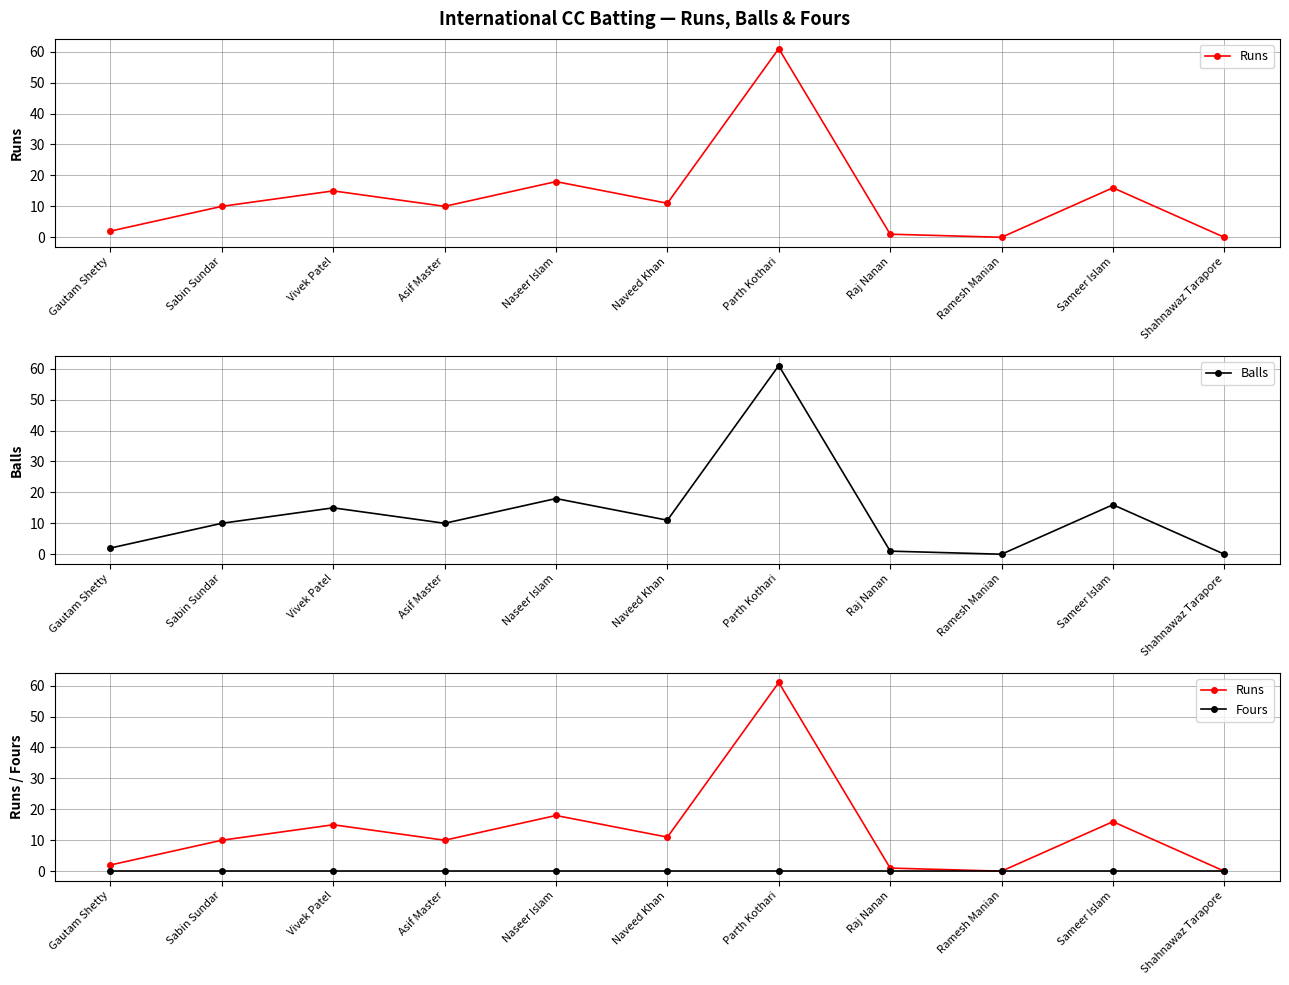

Reading left to right, extract all data points from this chart.

Runs: 2	10	15	10	18	11	61	1	0	16	0
Balls: 2	10	15	10	18	11	61	1	0	16	0
Fours: 0	0	0	0	0	0	0	0	0	0	0